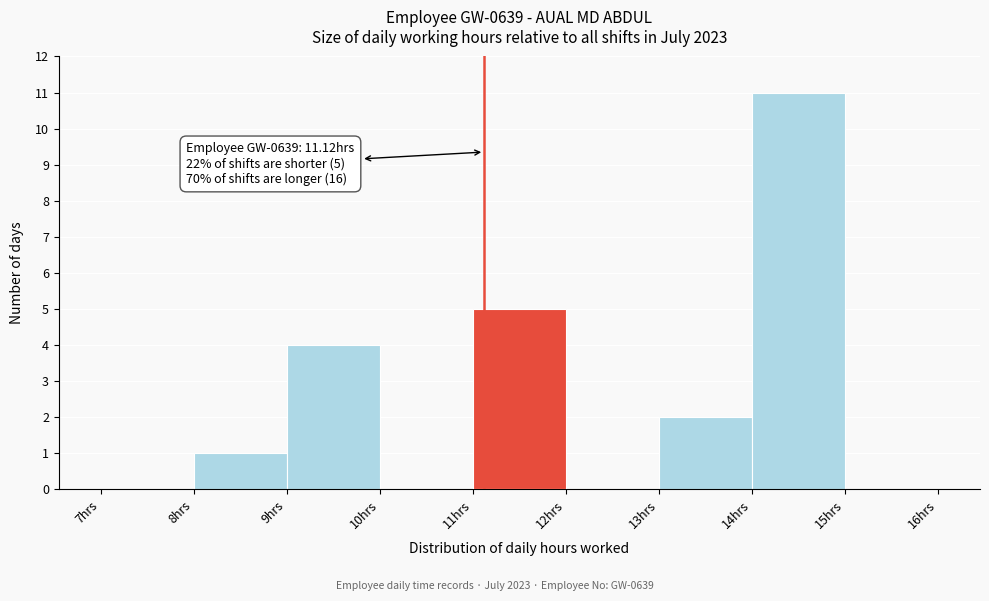

Over which range of the x-axis is the bar tallest?

14 to 15